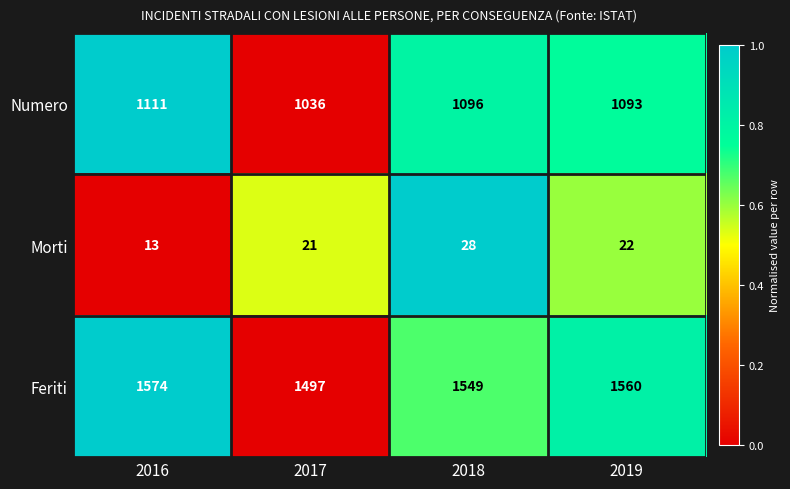

Reading right to left, extract all data points from this chart.

Numero: 1093	1096	1036	1111
Morti: 22	28	21	13
Feriti: 1560	1549	1497	1574